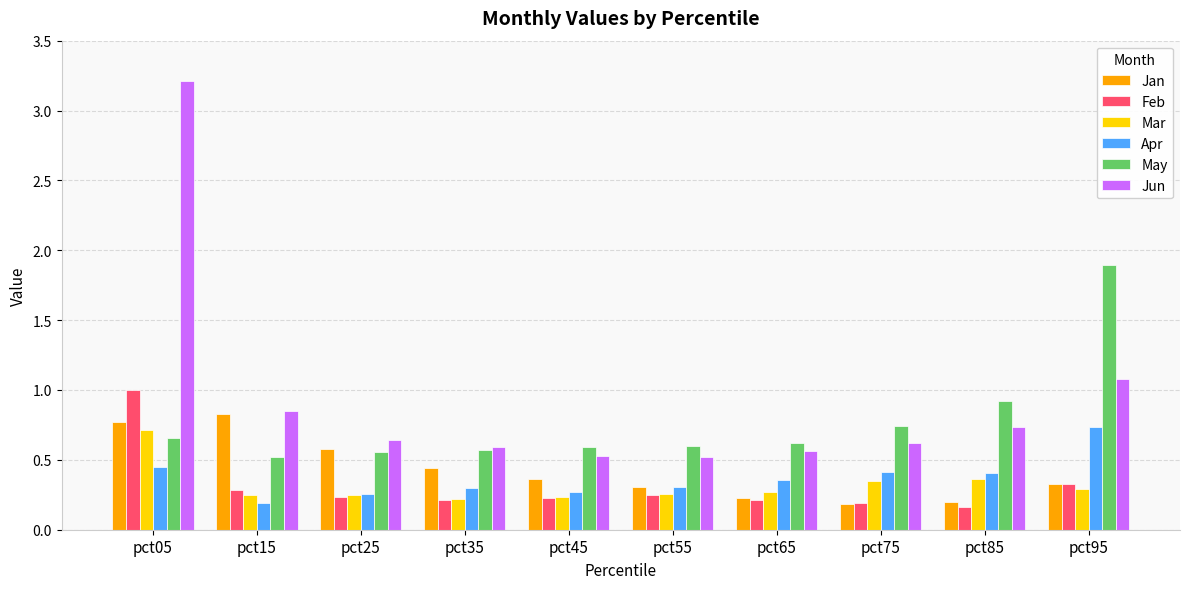

At which label is Apr closest to 0?

pct15